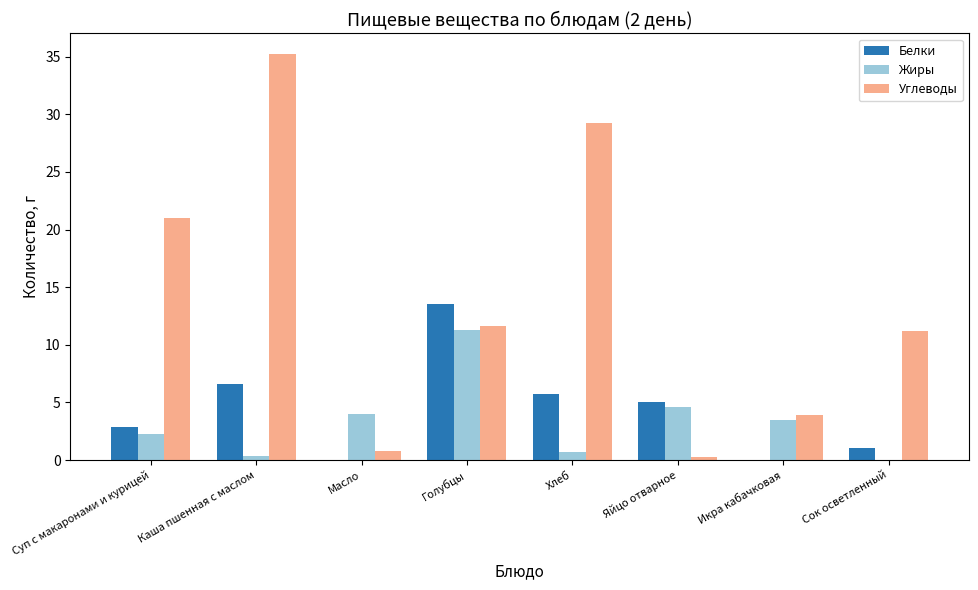

The value of Белки at Голубцы is 23.2. True or false?

False